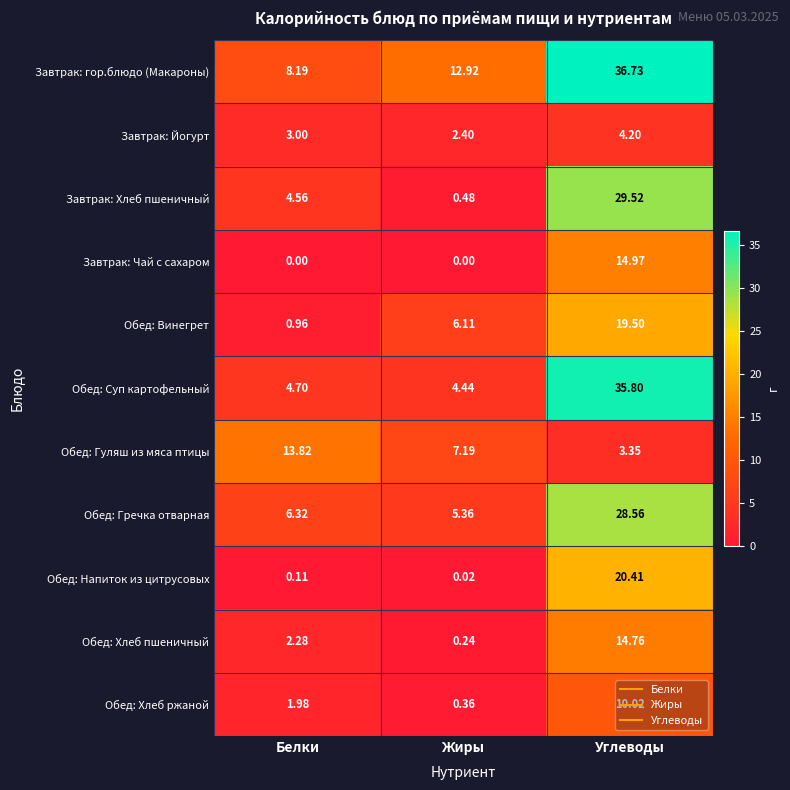

Which category has the highest value in the Обед: Напиток из цитрусовых series?

Углеводы